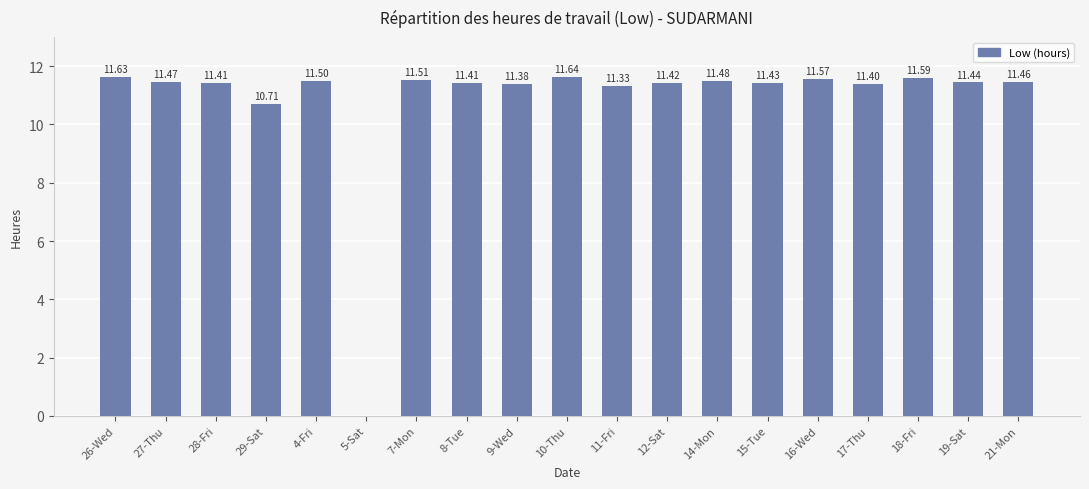

Are the bars horizontal?

No